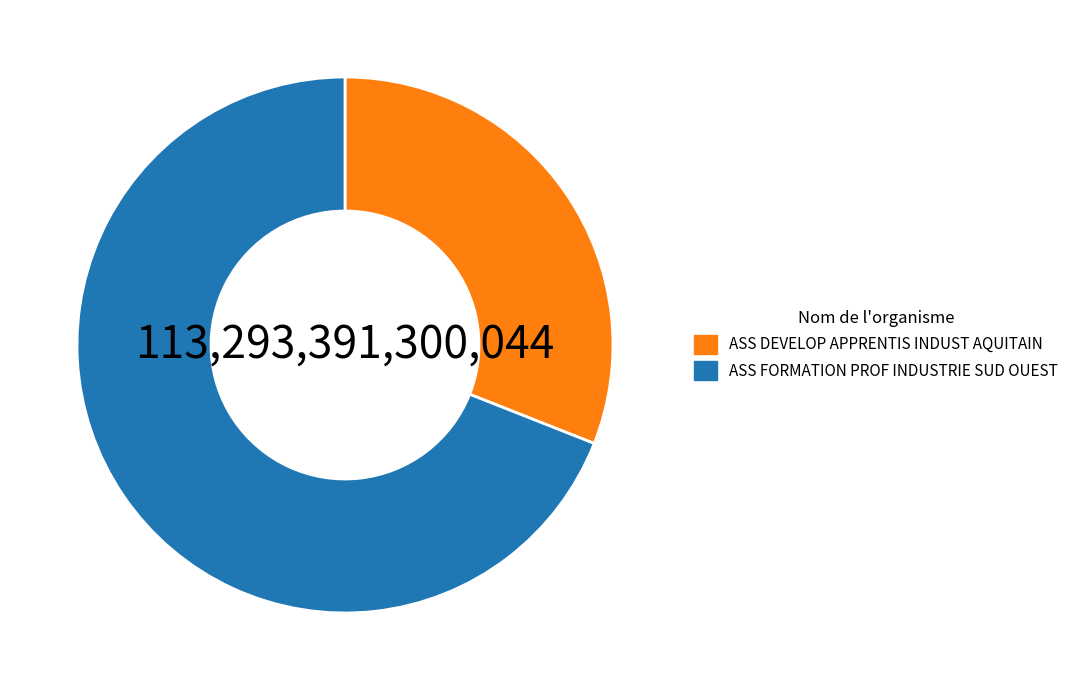

Which slice is the smallest?

ASS DEVELOP APPRENTIS INDUST AQUITAIN